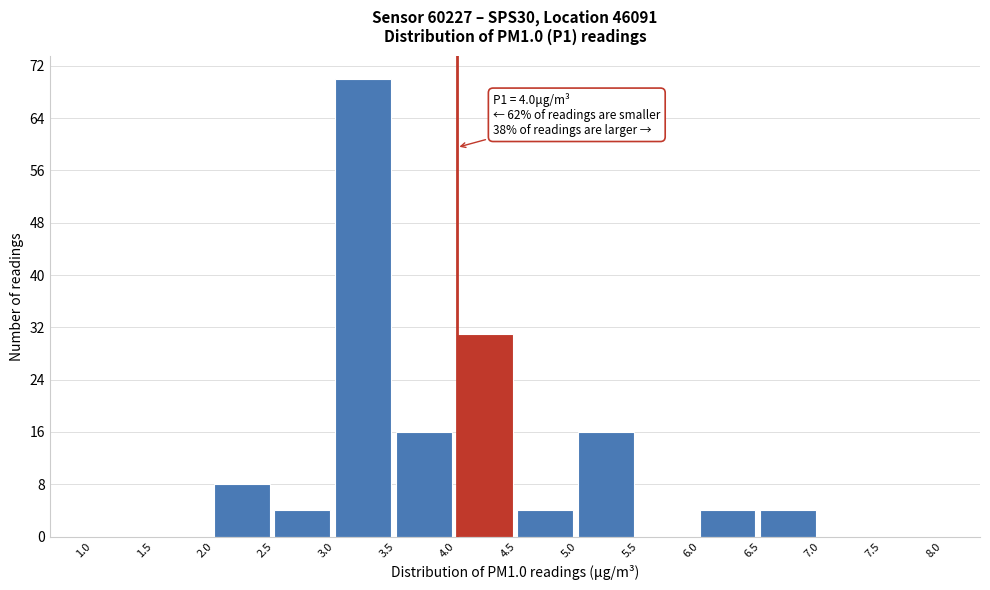

Over which range of the x-axis is the bar tallest?

3.0 to 3.5